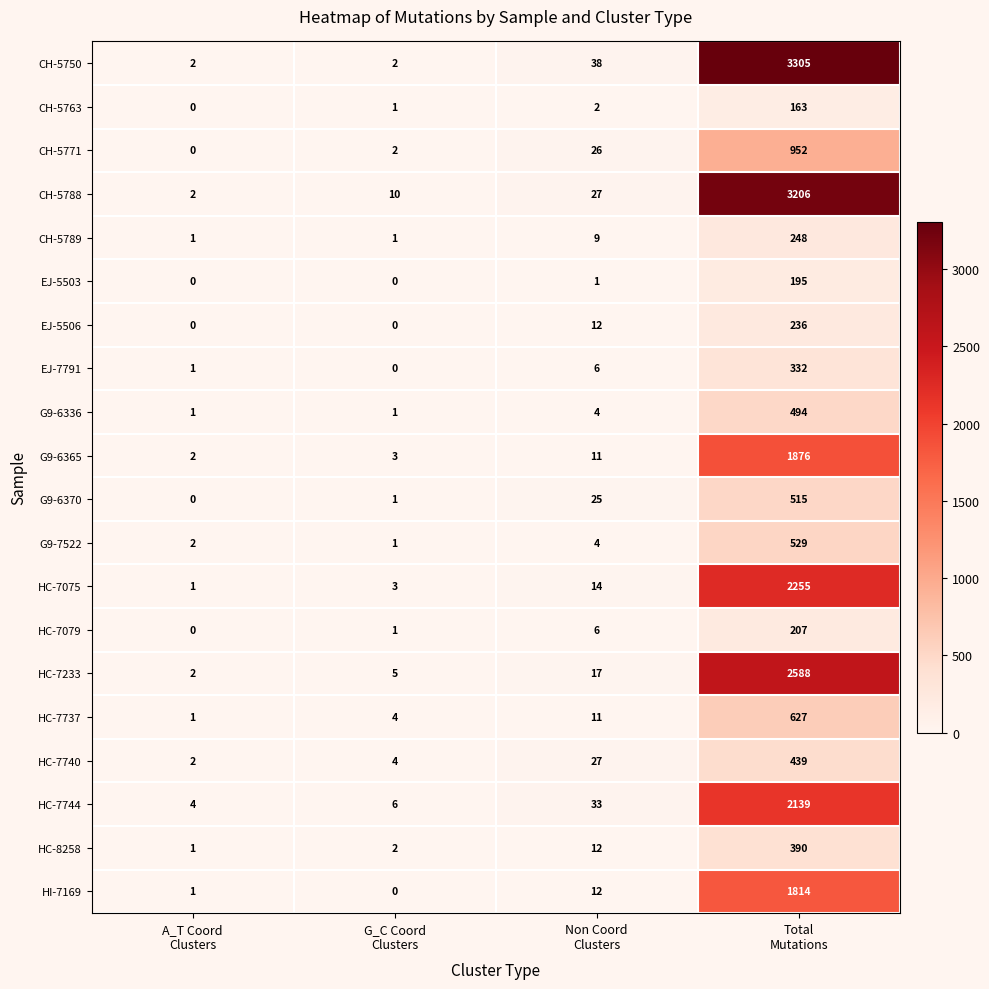

How many series are shown in this chart?

20